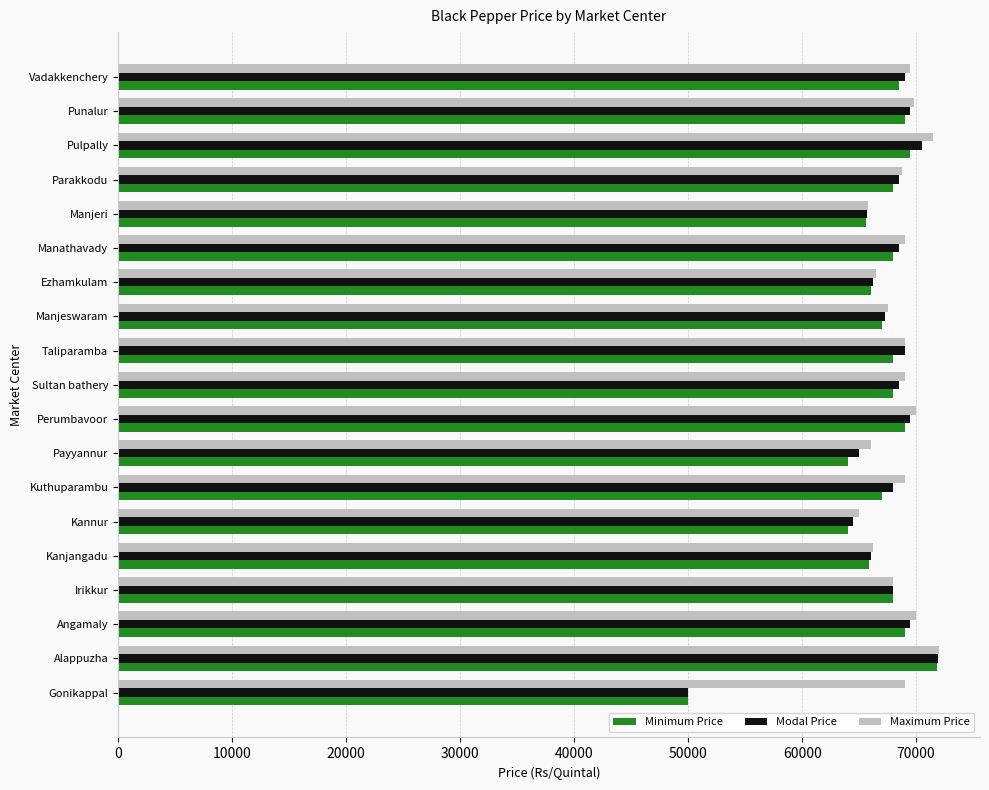

Count the number of data series in this chart.

3